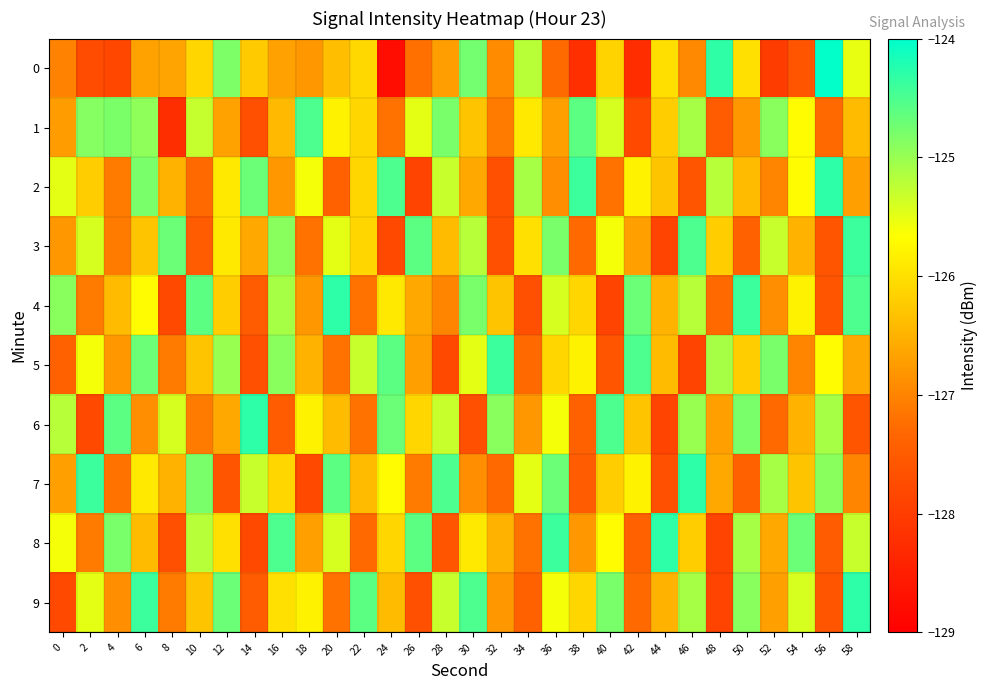

At which category is the sum across all series the highest?

6